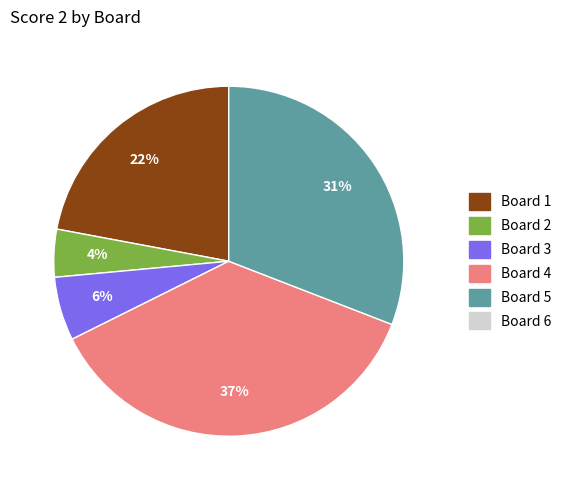

To the nearest percent, what is the average slice percentage?

20%